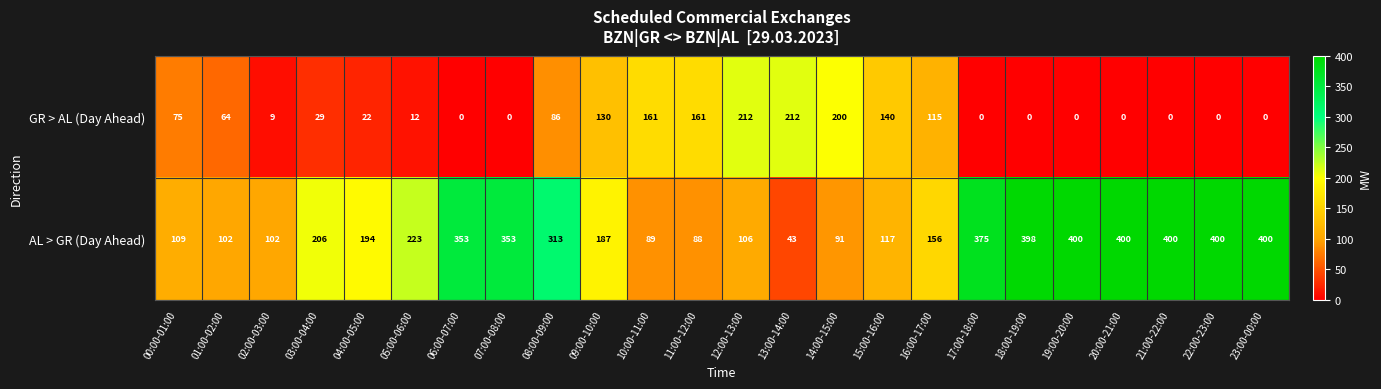

What is the difference between the AL > GR (Day Ahead) values at 00:00-01:00 and 05:00-06:00?

114